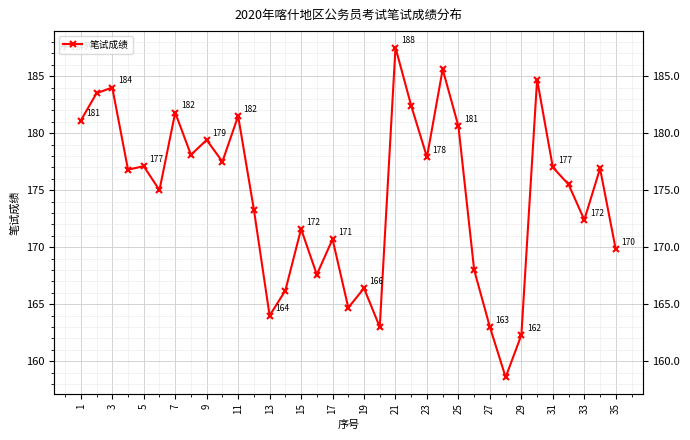

What is the difference between the second highest and minimum values?

27.0